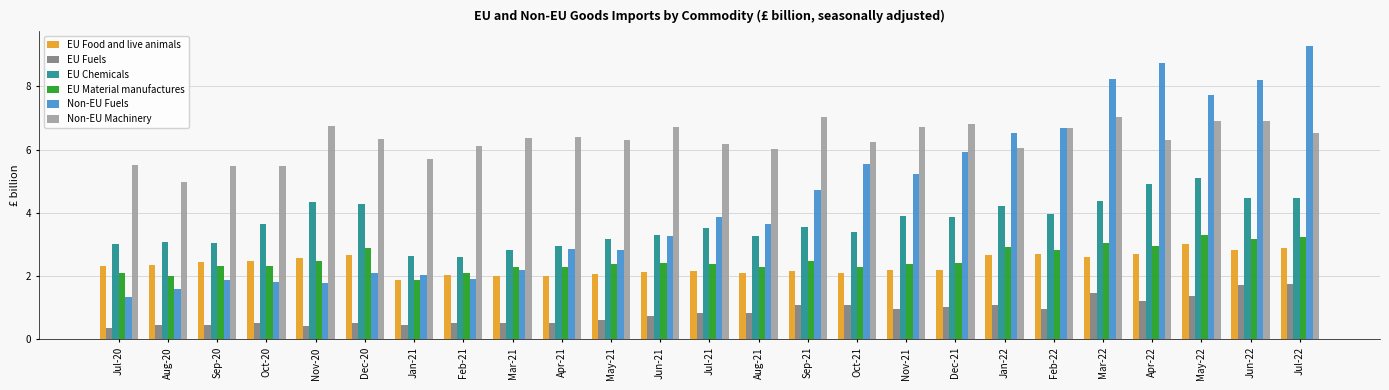

How many series are shown in this chart?

6